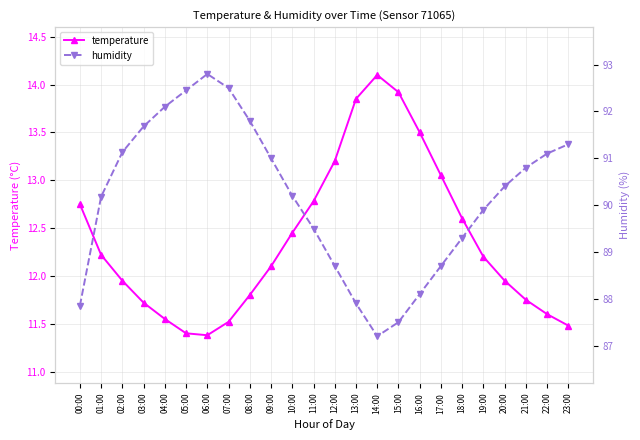

What is the smallest value displayed?

11.4